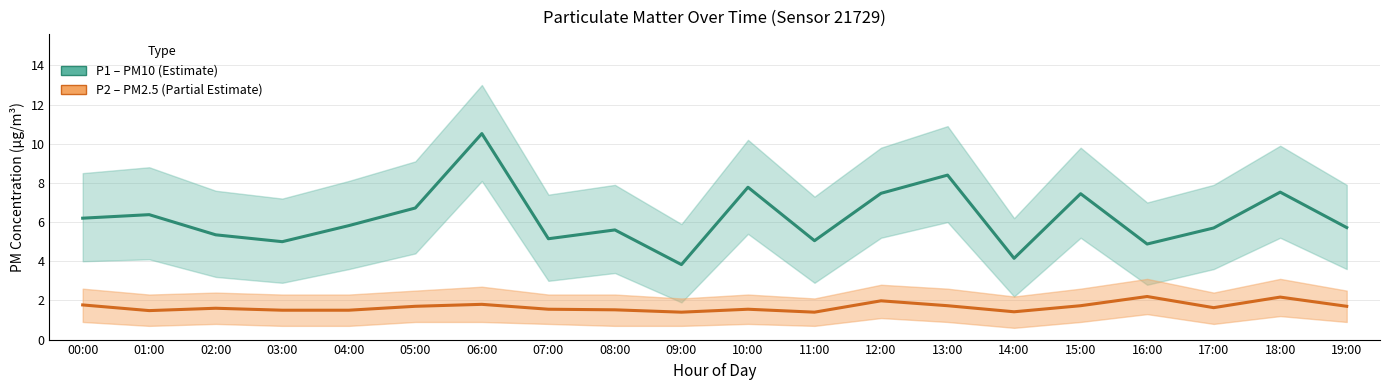

What position from the right is 01:00?

19